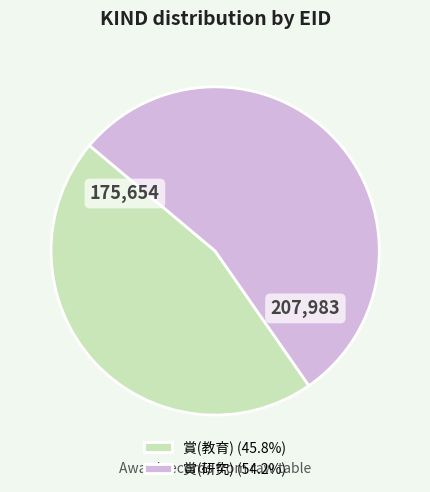

How many slices are in this pie chart?

2